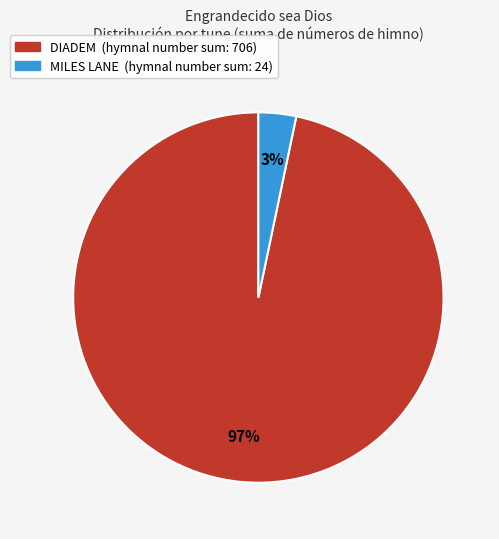

Does any single category account for the majority?

Yes